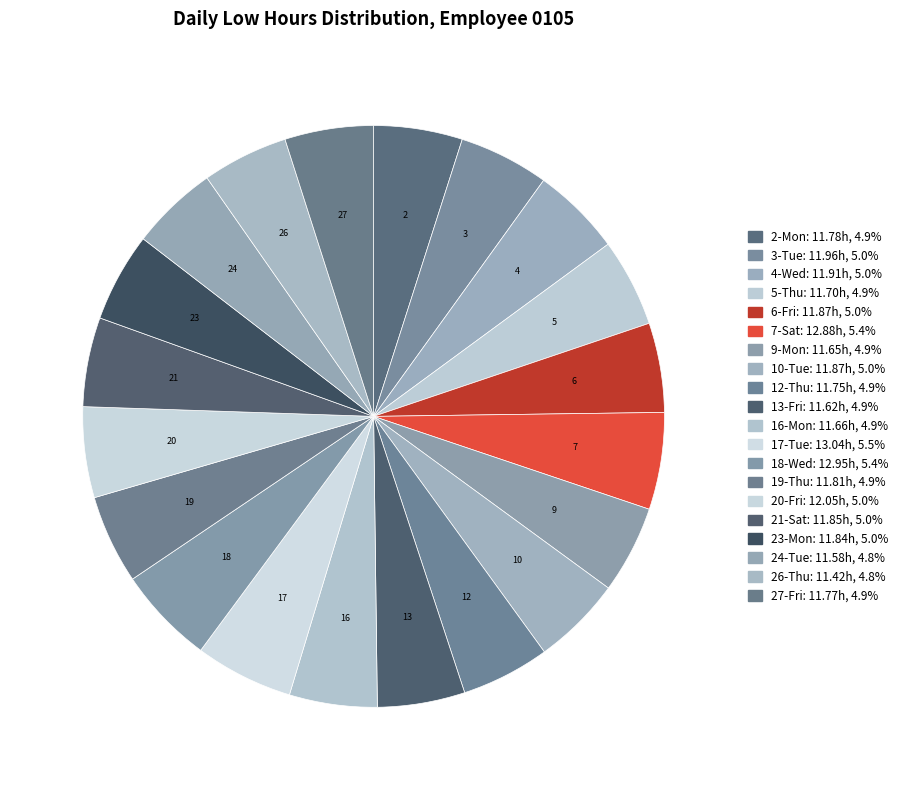

Is the sum of 20-Fri and 19-Thu greater than half?

No